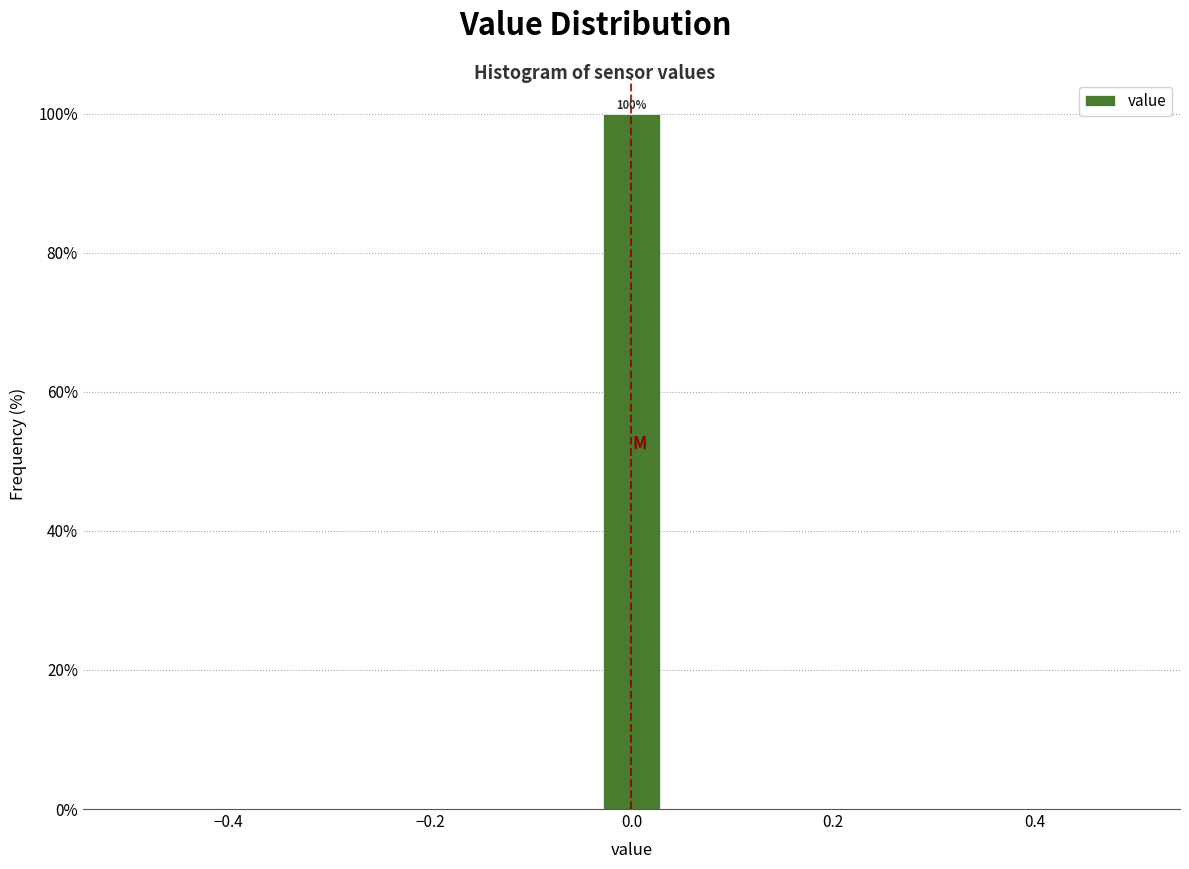

Read against the x-axis, roughly where is the centre of the tallest bar?

0.00